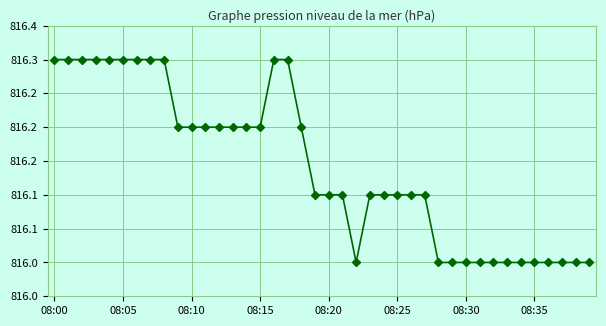

Count the values in the range 816 to 817.

40